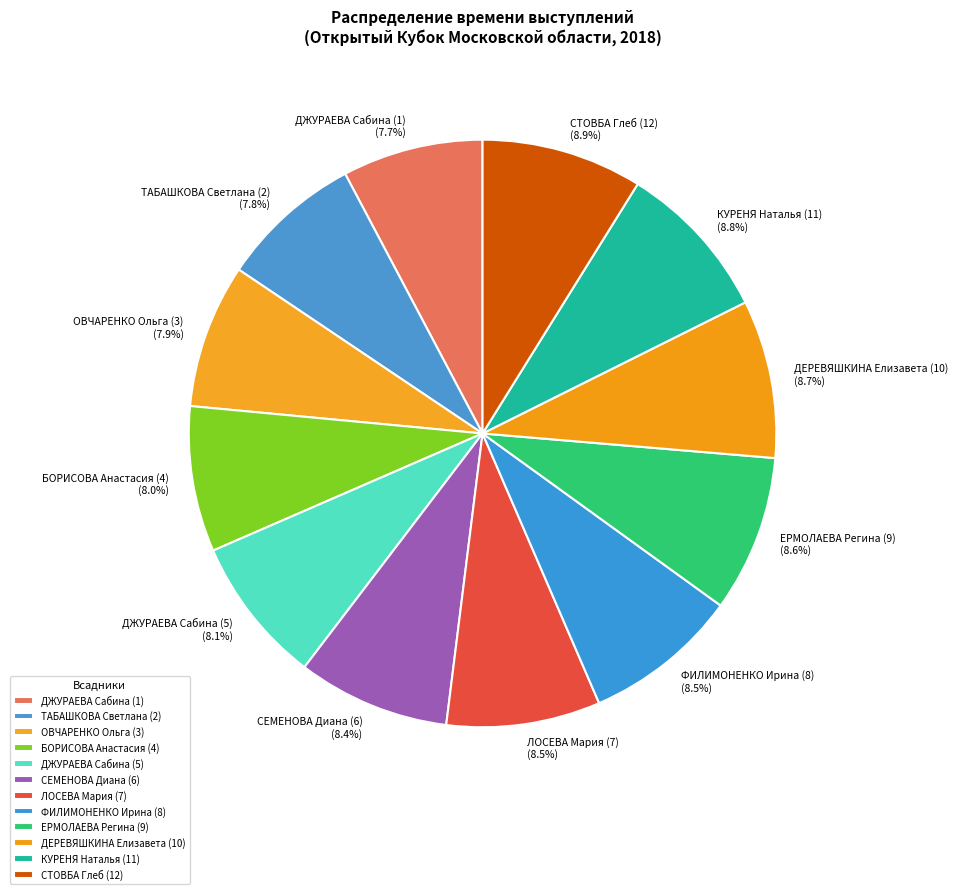

To the nearest percent, what percentage of the pie is ТАБАШКОВА Светлана (2)?

8%